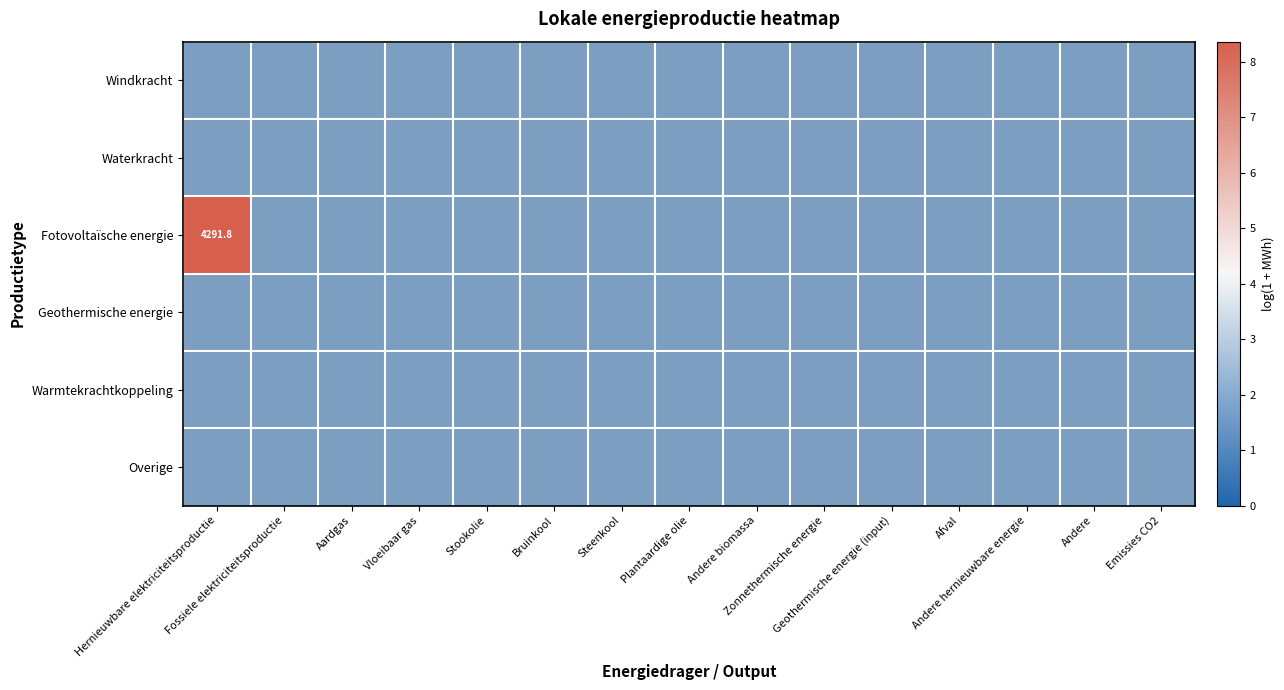

Count the number of data series in this chart.

6